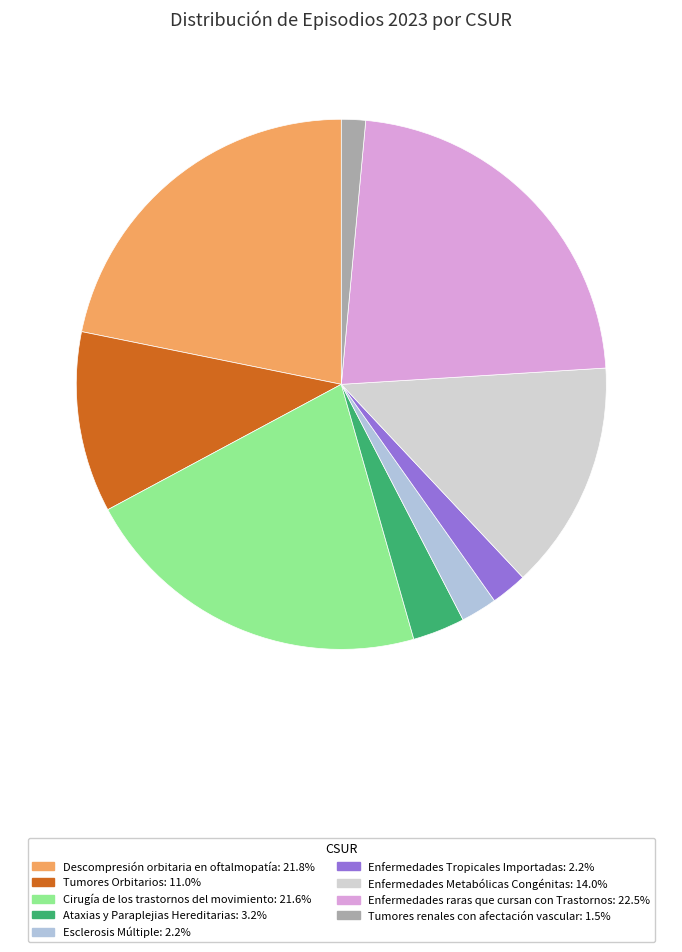

Count the number of slices in the pie.

9